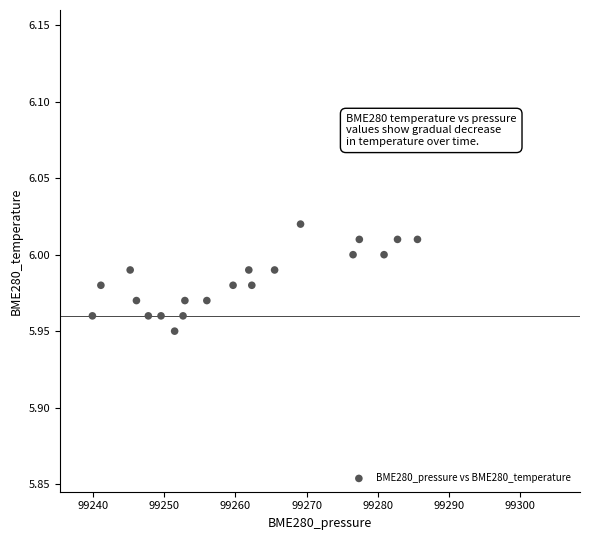

What is the range of X values (max minus min)?

45.6